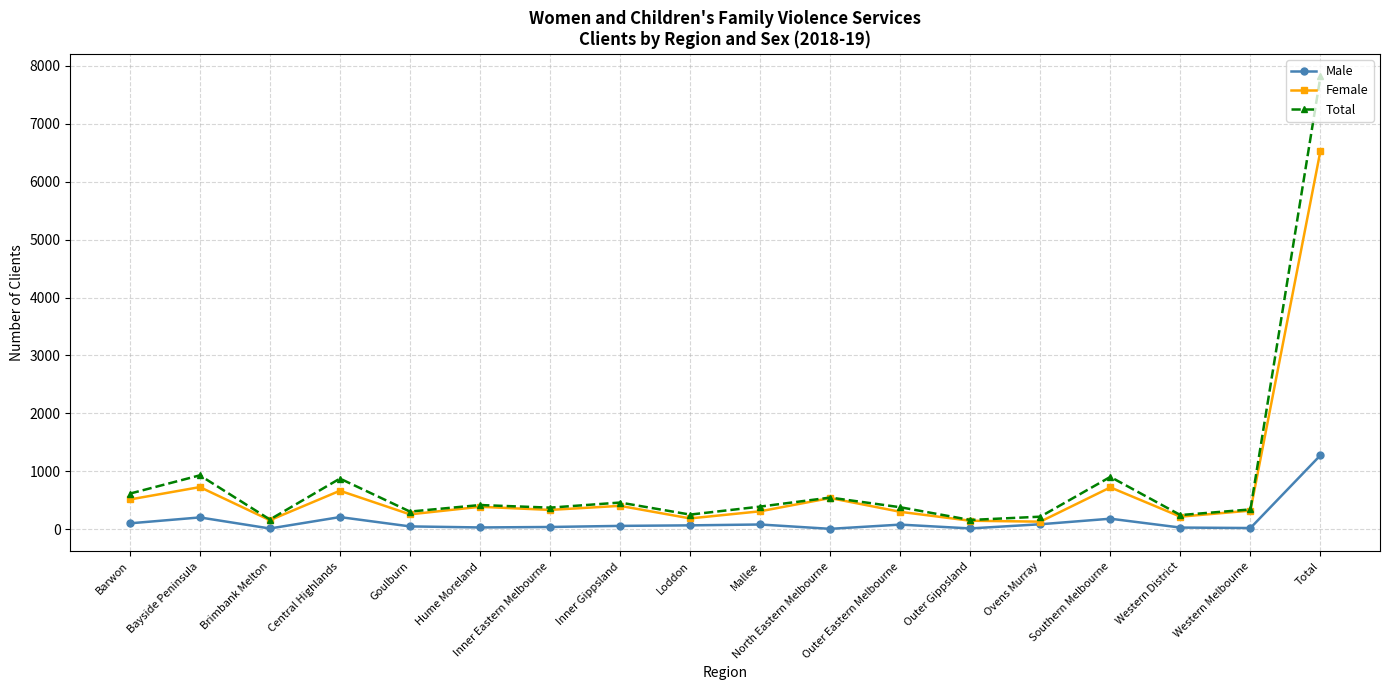

At which label does Total reach its peak?

Total